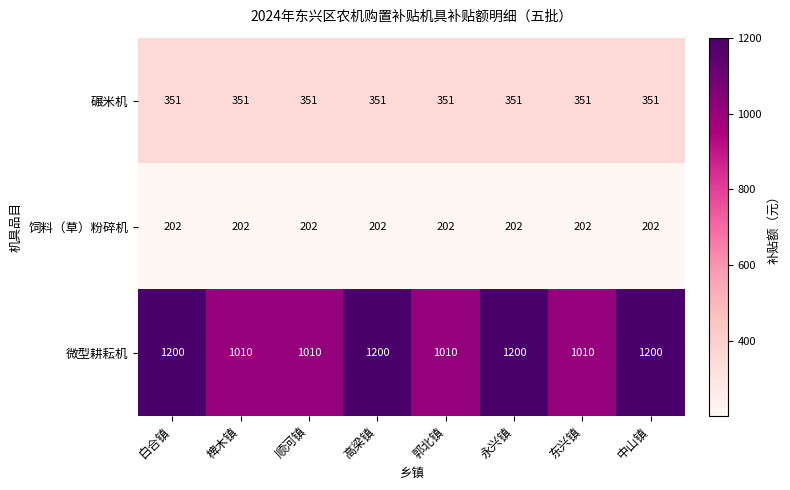

Which series has the widest spread of values?

微型耕耘机